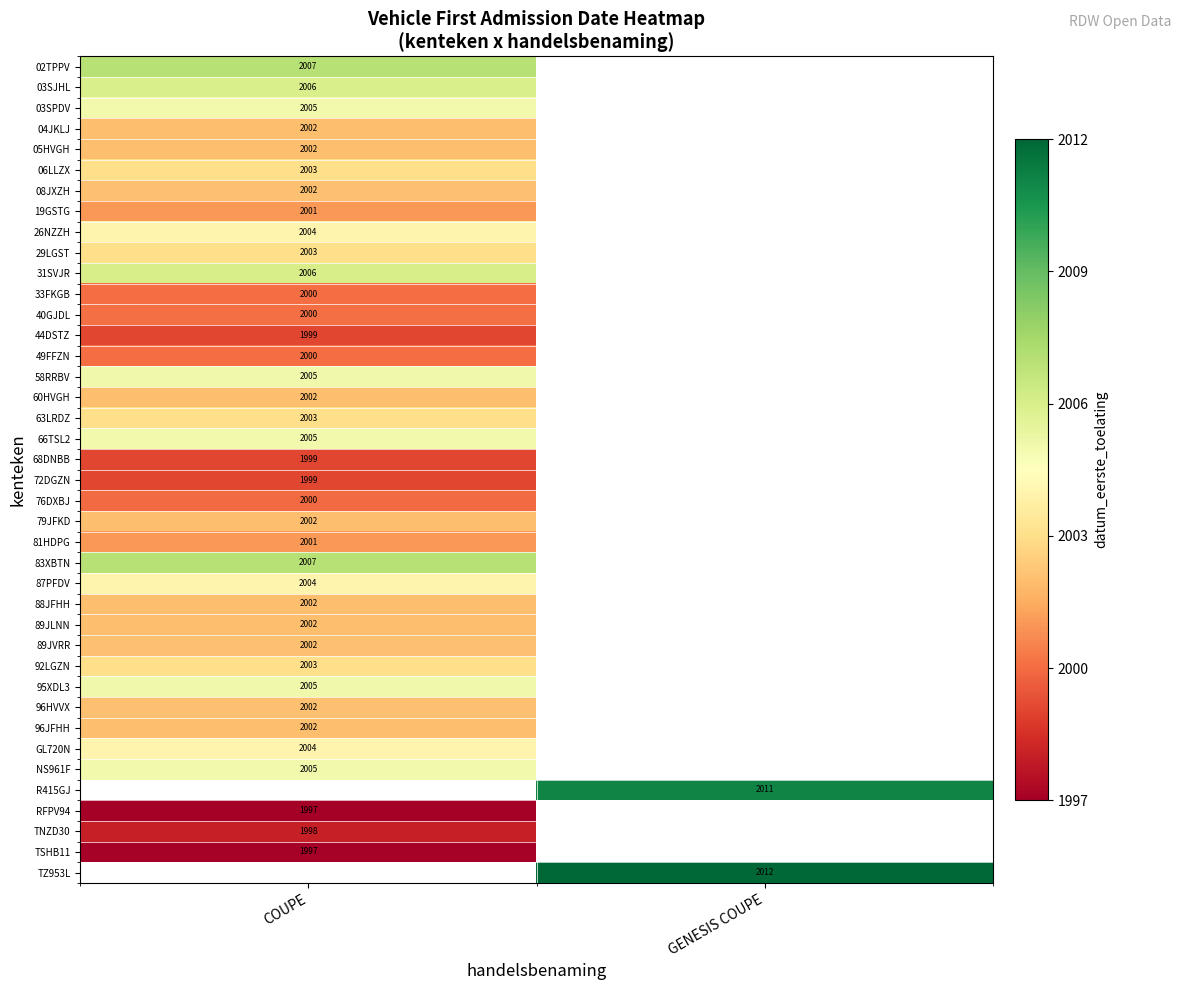

Between COUPE and GENESIS COUPE, which is larger?

GENESIS COUPE